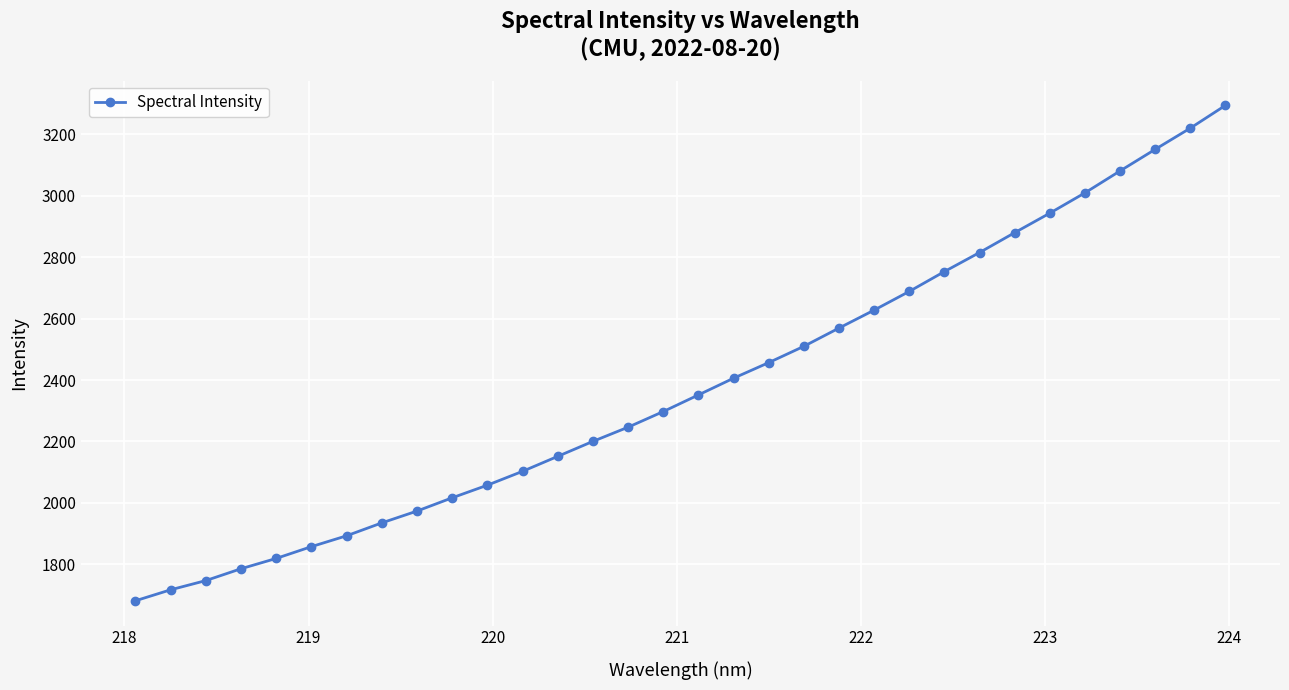

What is the minimum value shown in the chart?

1681.1